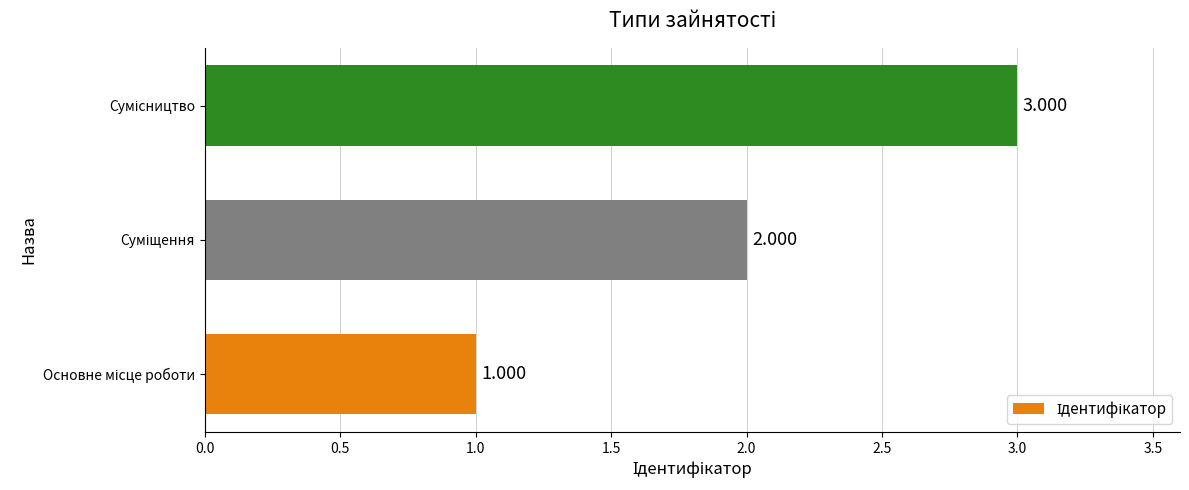

Count the values in the range 1 to 3.

3